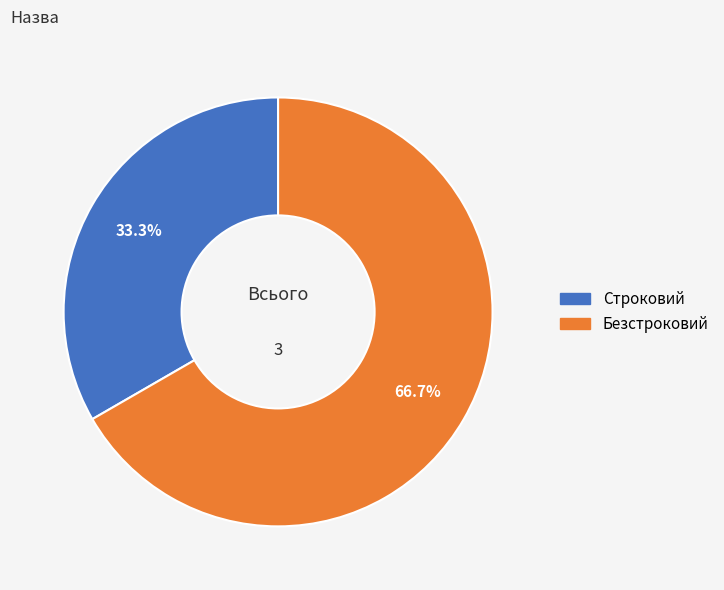

Is it true that Строковий is 33% of the pie?

True